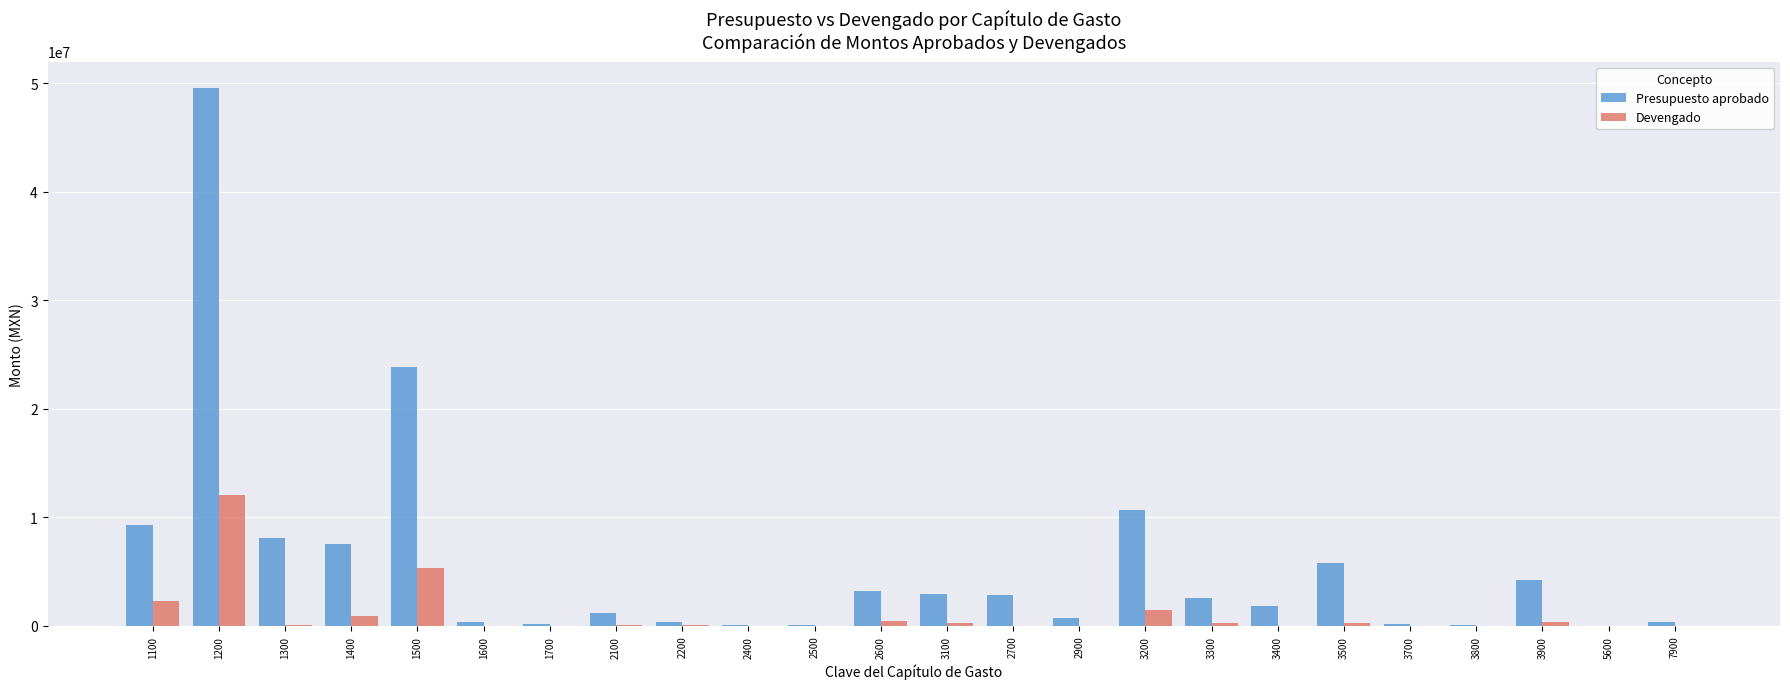

Read the Devengado value at 2200.

47581.4